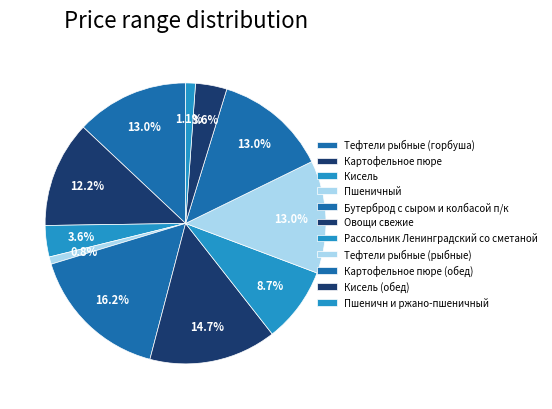

Count the number of slices in the pie.

11